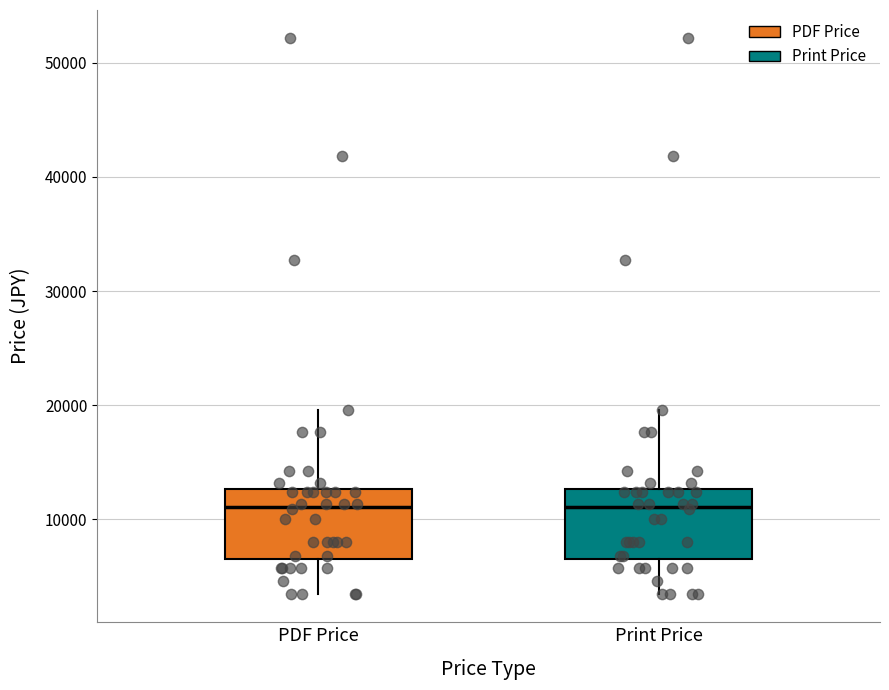

Where is the lower edge of the box for PDF Price on the y-axis? The values are not printed on the chart, so give them approximately, as read against the axis.

7000